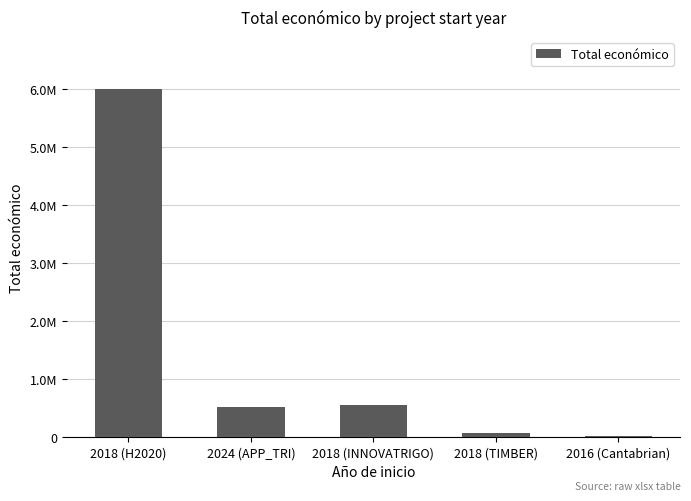

The chart shows a value of 4715 at 2016 (Cantabrian). True or false?

False